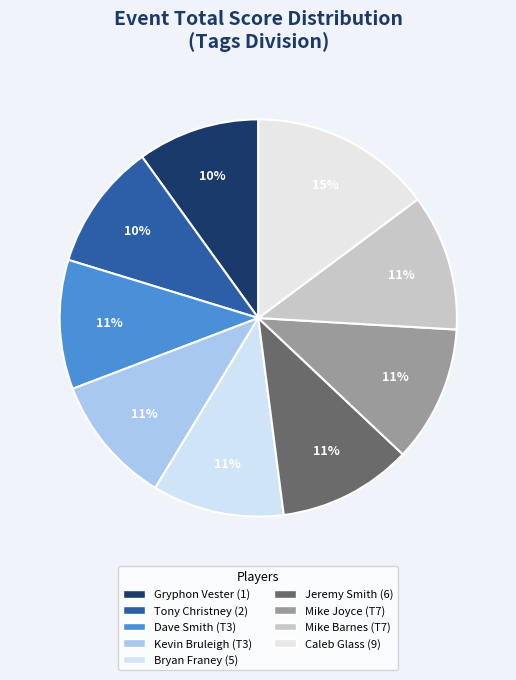

Is Mike Joyce (T7) the majority of the pie?

No